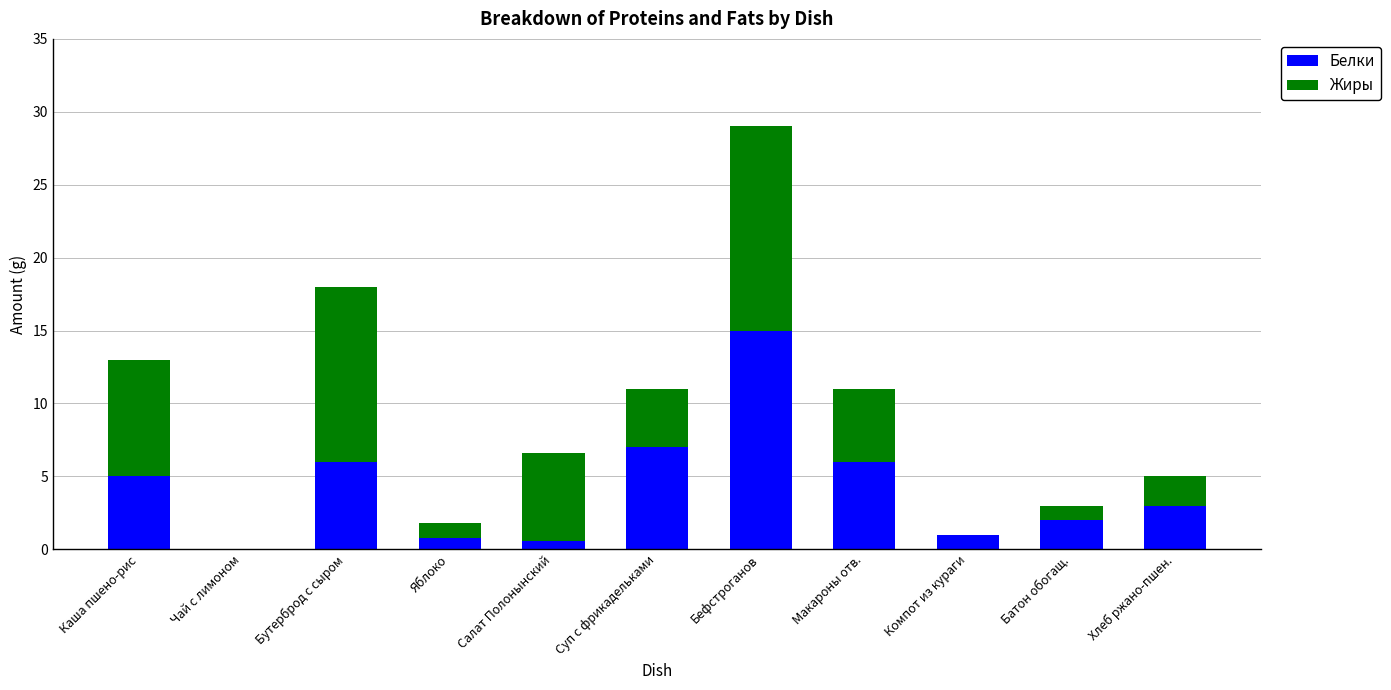

How many positive values does the Белки series have?

10